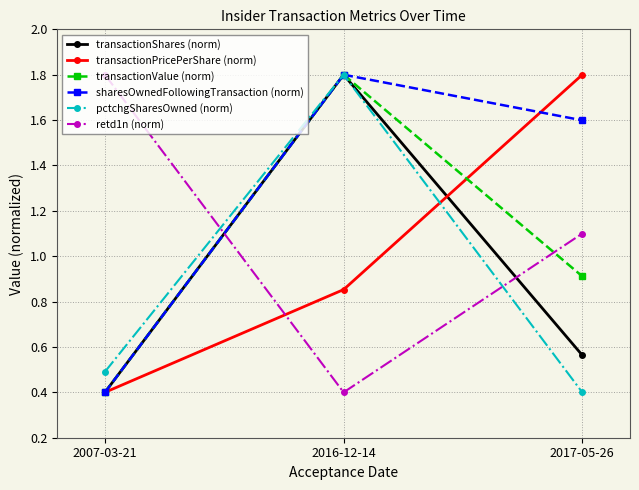

Is it true that retd1n (norm) equals 1.1 at 2017-05-26?

True